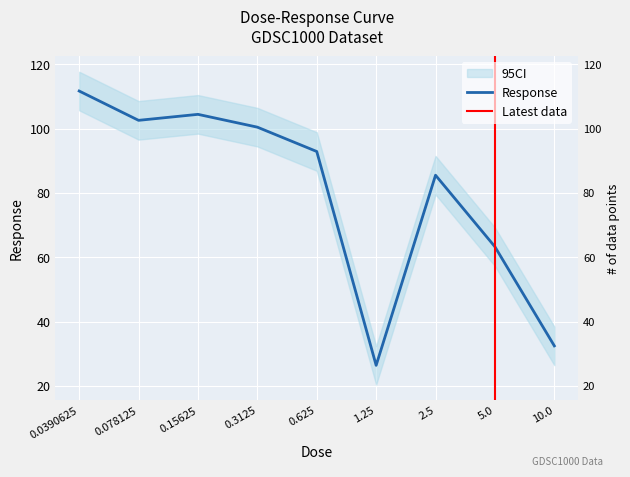

Reading left to right, list all the values displayed in this chart.

0.0390625=111.7	0.078125=102.6	0.15625=104.5	0.3125=100.5	0.625=92.9	1.25=26.4	2.5=85.5	5.0=63.3	10.0=32.5